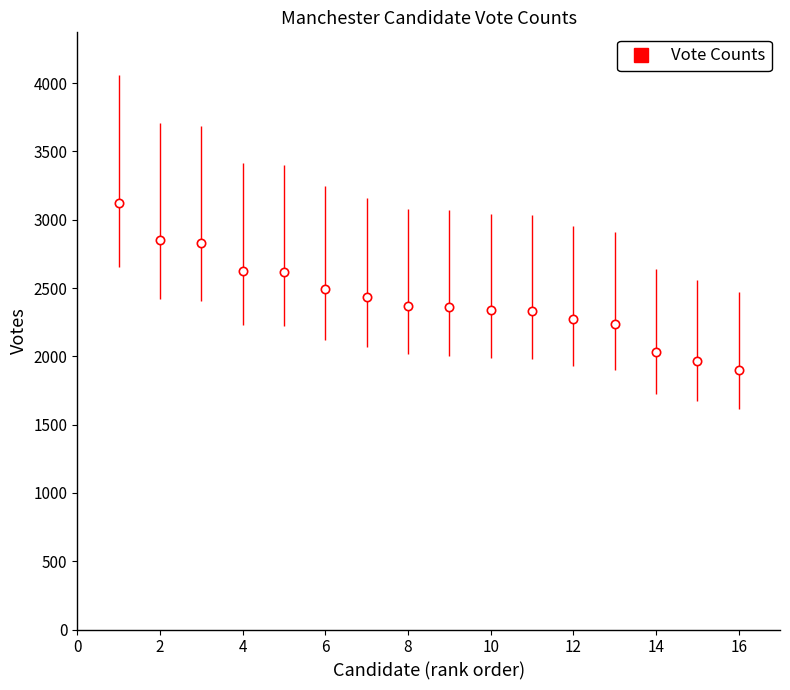

What is the minimum value shown in the chart?

1899